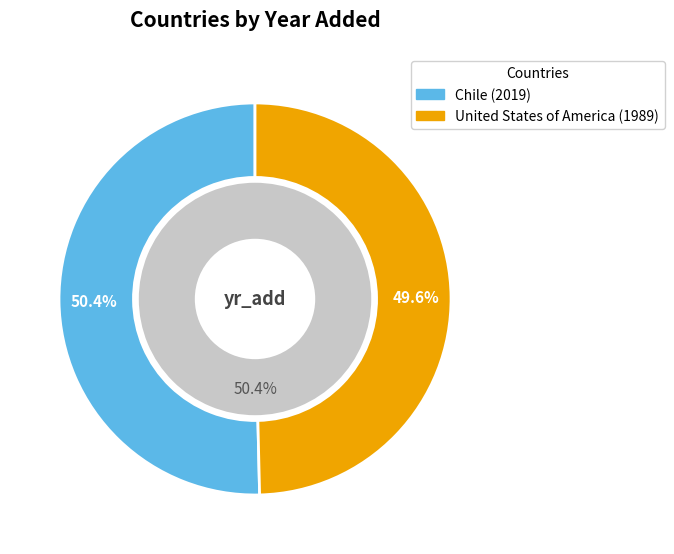

To the nearest percent, what is the average slice percentage?

50%